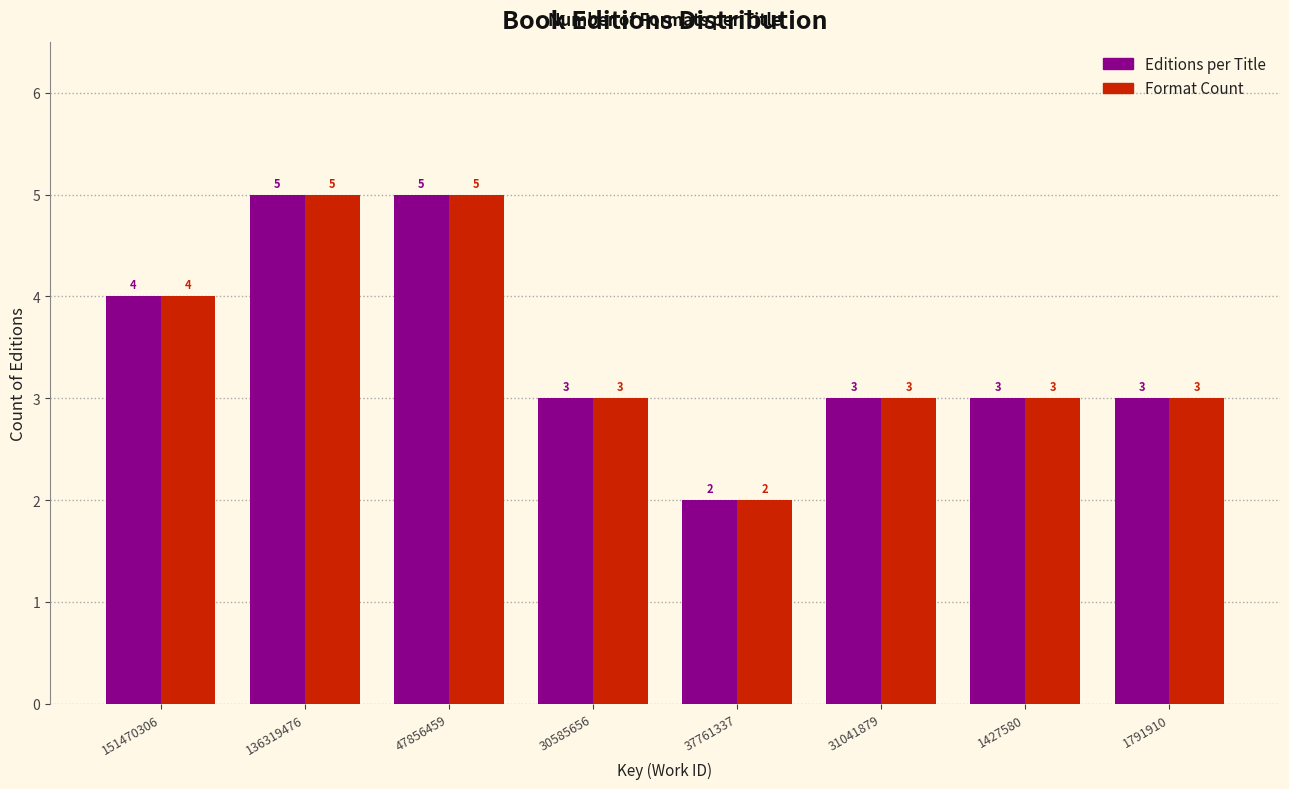

Reading left to right, list all the values displayed in this chart.

Editions per Title: 151470306=4	136319476=5	47856459=5	30585656=3	37761337=2	31041879=3	1427580=3	1791910=3
Format Count: 151470306=4	136319476=5	47856459=5	30585656=3	37761337=2	31041879=3	1427580=3	1791910=3